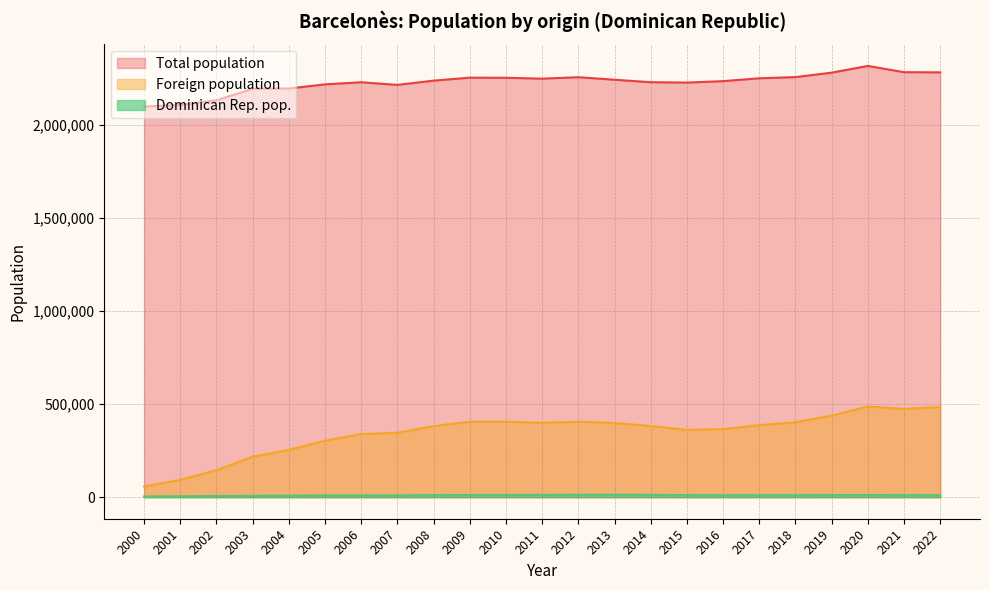

The value of Foreign population at 2003 is 135449. True or false?

False